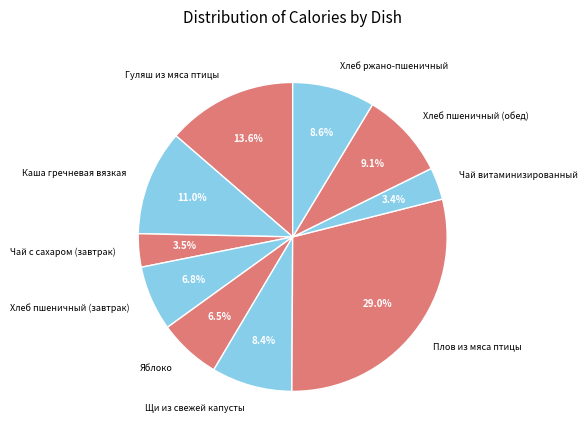

Does any single category account for the majority?

No